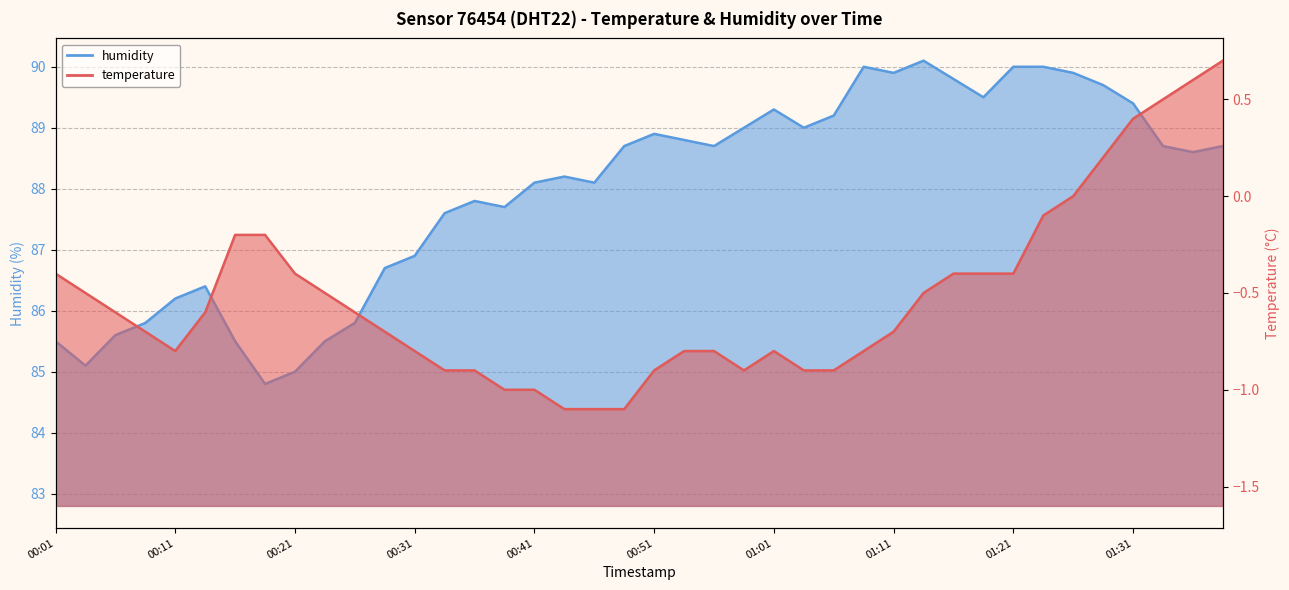

Rank the series at 00:36 from lowest to highest value.

temperature, humidity